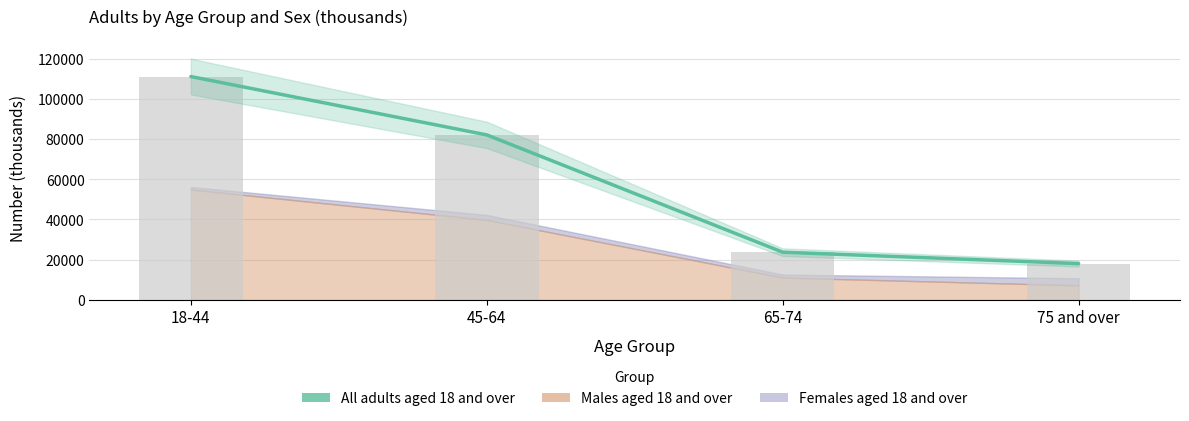

Approximately how many times larger is the value at 18-44 compared to 75 and over?

6.1